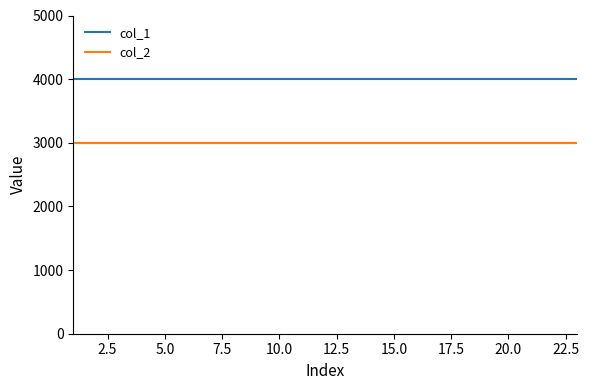

Which series has the largest total across all categories?

col_1